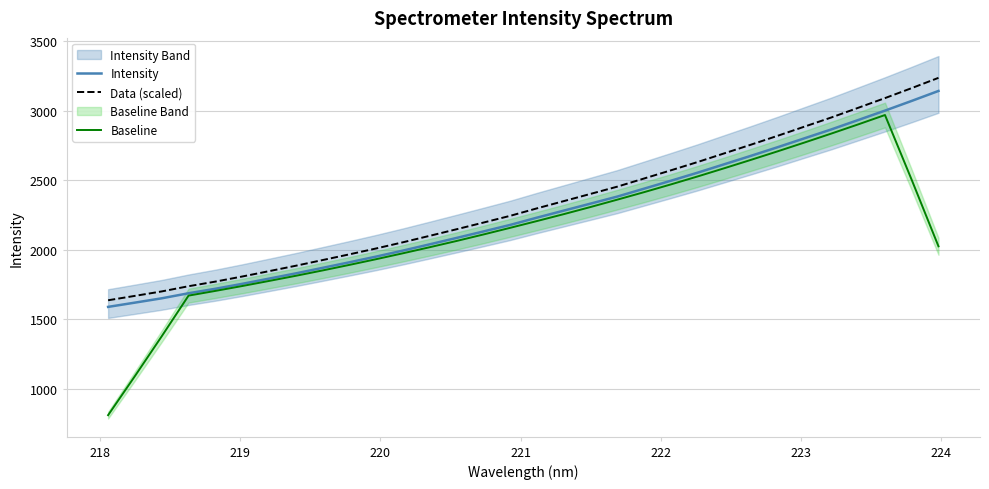

What are all the series names shown in the legend?

Intensity, Data (scaled), Baseline